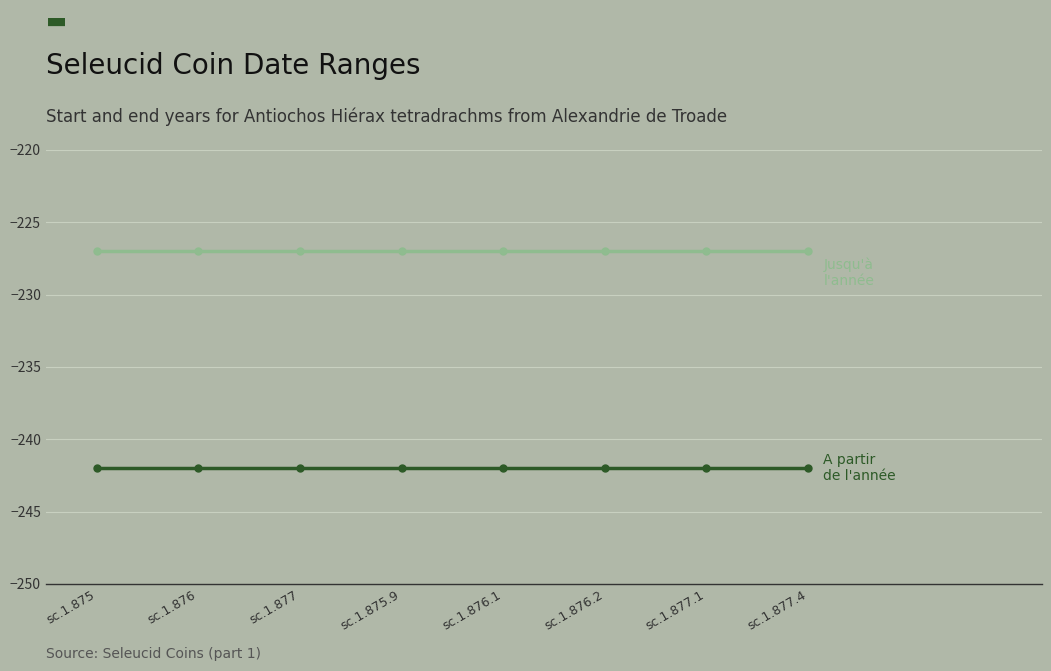

What is the maximum value shown in the chart?

-227